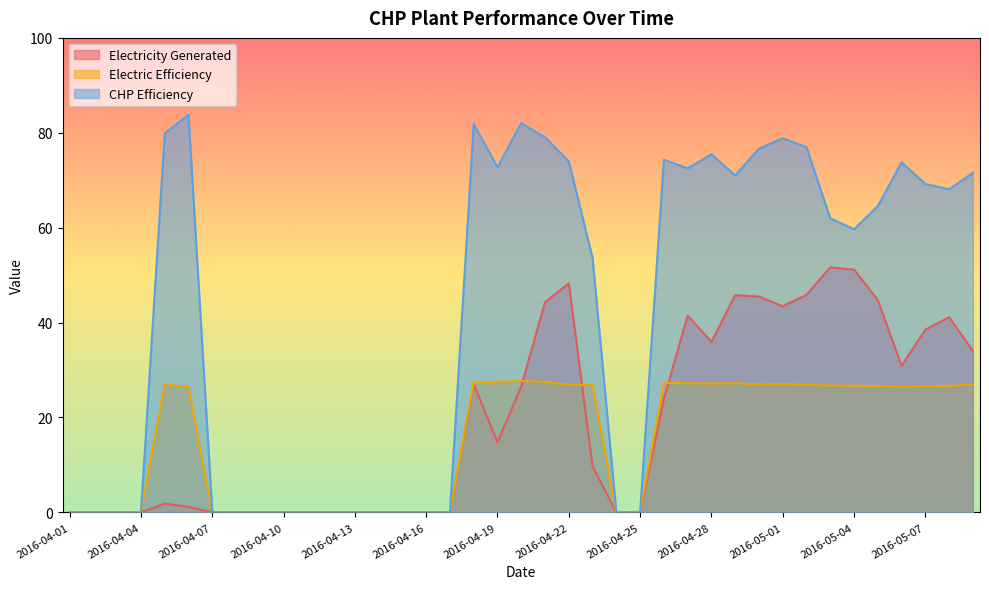

Reading left to right, list all the values displayed in this chart.

Electricity Generated: 2016-04-01=0.0	2016-04-02=0.0	2016-04-03=0.0	2016-04-04=0.0	2016-04-05=1.8	2016-04-06=1.2	2016-04-07=0.0	2016-04-08=0.0	2016-04-09=0.0	2016-04-10=0.0	2016-04-11=0.0	2016-04-12=0.0	2016-04-13=0.0	2016-04-14=0.0	2016-04-15=0.0	2016-04-16=0.0	2016-04-17=0.0	2016-04-18=27.0	2016-04-19=14.7	2016-04-20=26.6	2016-04-21=44.3	2016-04-22=48.3	2016-04-23=9.7	2016-04-24=0.0	2016-04-25=0.0	2016-04-26=23.9	2016-04-27=41.5	2016-04-28=35.9	2016-04-29=45.8	2016-04-30=45.5	2016-05-01=43.4	2016-05-02=45.9	2016-05-03=51.6	2016-05-04=51.2	2016-05-05=44.8	2016-05-06=30.9	2016-05-07=38.5	2016-05-08=41.1	2016-05-09=34.0
Electric Efficiency: 2016-04-01=0.0	2016-04-02=0.0	2016-04-03=0.0	2016-04-04=0.0	2016-04-05=26.9	2016-04-06=26.4	2016-04-07=0.0	2016-04-08=0.0	2016-04-09=0.0	2016-04-10=0.0	2016-04-11=0.0	2016-04-12=0.0	2016-04-13=0.0	2016-04-14=0.0	2016-04-15=0.0	2016-04-16=0.0	2016-04-17=0.0	2016-04-18=27.5	2016-04-19=27.5	2016-04-20=27.7	2016-04-21=27.5	2016-04-22=26.9	2016-04-23=26.8	2016-04-24=0.0	2016-04-25=0.0	2016-04-26=27.3	2016-04-27=27.2	2016-04-28=27.2	2016-04-29=27.2	2016-04-30=26.9	2016-05-01=27.0	2016-05-02=26.9	2016-05-03=26.7	2016-05-04=26.7	2016-05-05=26.6	2016-05-06=26.5	2016-05-07=26.6	2016-05-08=26.6	2016-05-09=26.9
CHP Efficiency: 2016-04-01=0.0	2016-04-02=0.0	2016-04-03=0.0	2016-04-04=0.0	2016-04-05=79.9	2016-04-06=83.8	2016-04-07=0.0	2016-04-08=0.0	2016-04-09=0.0	2016-04-10=0.0	2016-04-11=0.0	2016-04-12=0.0	2016-04-13=0.0	2016-04-14=0.0	2016-04-15=0.0	2016-04-16=0.0	2016-04-17=0.0	2016-04-18=81.8	2016-04-19=72.7	2016-04-20=82.0	2016-04-21=79.0	2016-04-22=74.0	2016-04-23=53.6	2016-04-24=0.0	2016-04-25=0.0	2016-04-26=74.3	2016-04-27=72.5	2016-04-28=75.5	2016-04-29=71.0	2016-04-30=76.7	2016-05-01=78.8	2016-05-02=77.0	2016-05-03=62.0	2016-05-04=59.7	2016-05-05=64.6	2016-05-06=73.8	2016-05-07=69.2	2016-05-08=68.1	2016-05-09=71.6